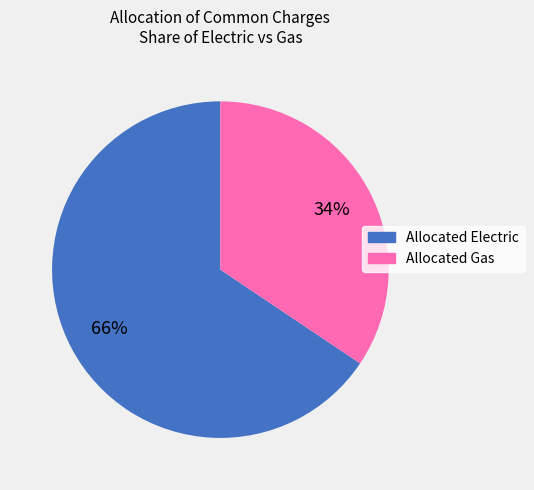

To the nearest percent, what is the combined percentage of Allocated Electric and Allocated Gas?

100%